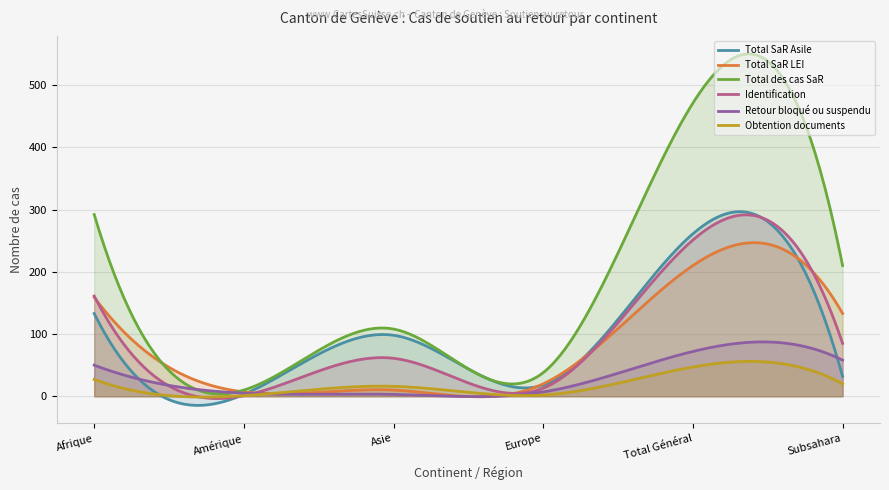

At which label does Total des cas SaR reach its minimum?

Amérique